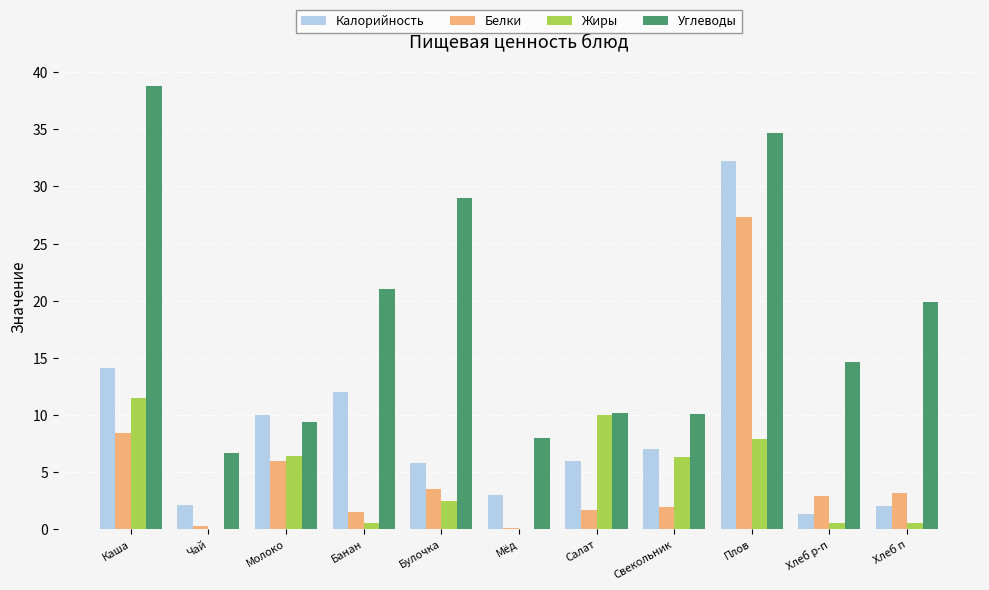

Is the value of Калорийность at Хлеб р-п greater than the value of Белки at Салат?

No